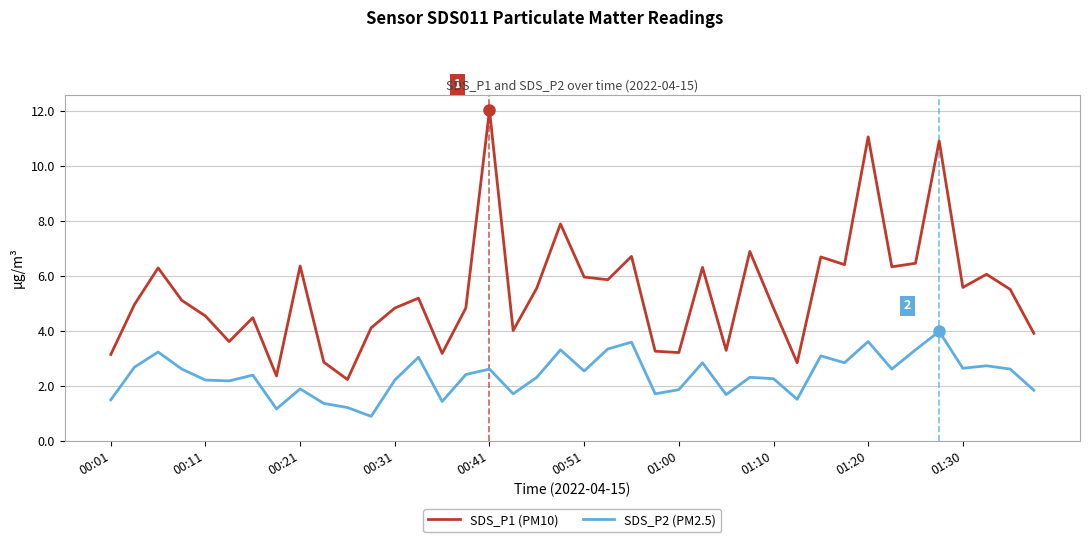

What is the maximum value shown in the chart?

12.0